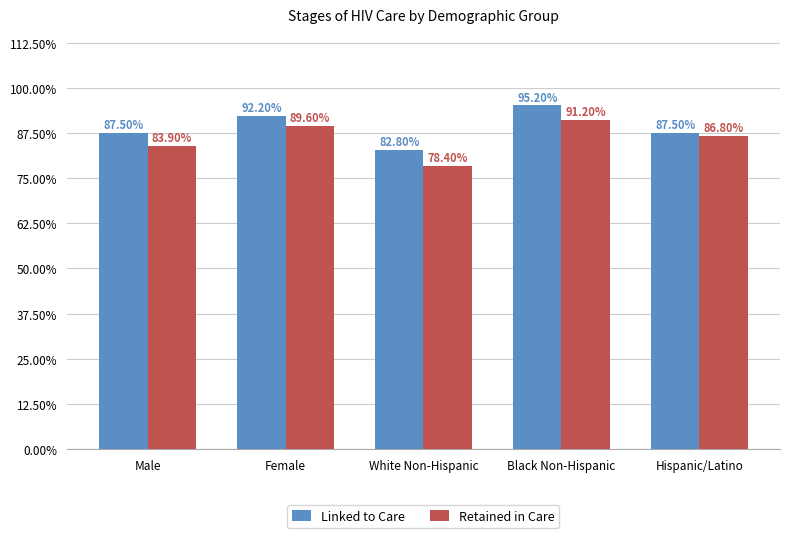

Does the chart contain any negative values?

No